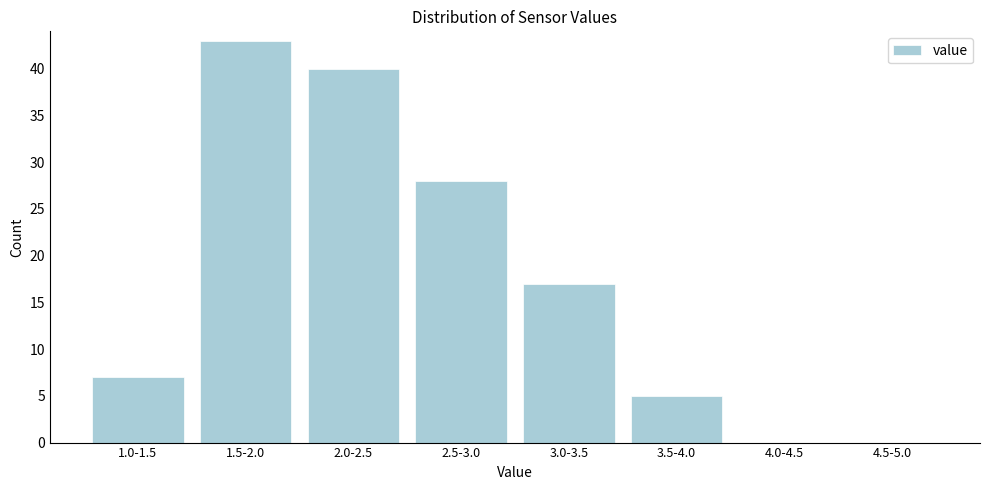

Reading left to right, transcribe all the data shown in this chart.

1.0-1.5=7	1.5-2.0=43	2.0-2.5=40	2.5-3.0=28	3.0-3.5=17	3.5-4.0=5	4.0-4.5=0	4.5-5.0=0